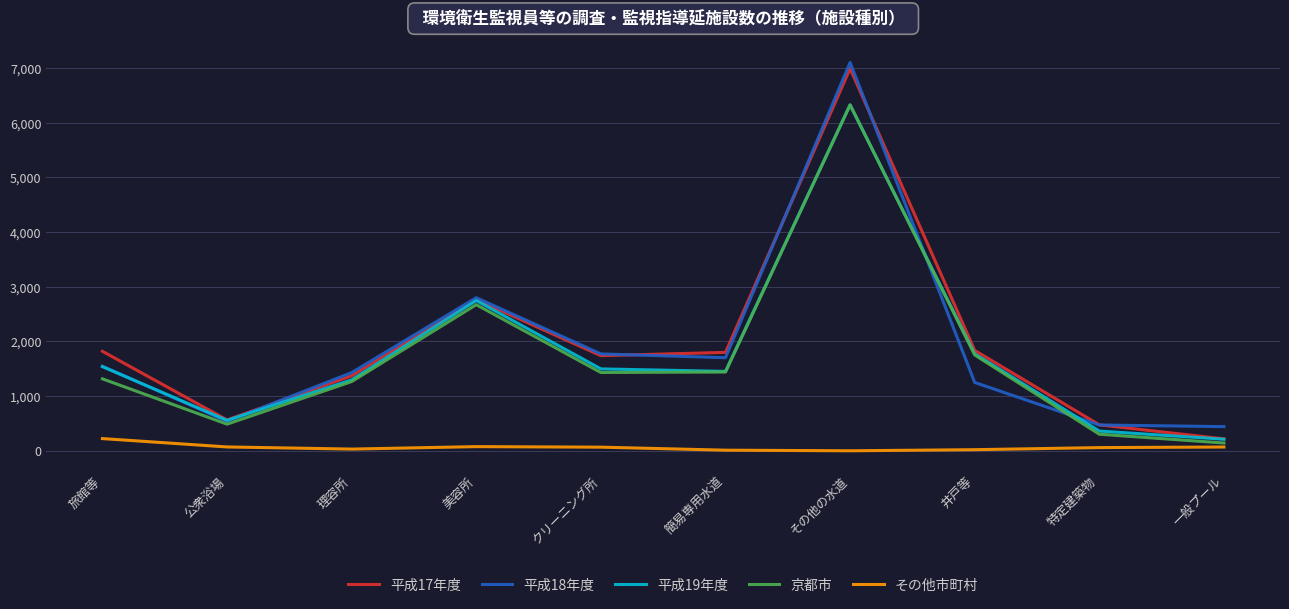

Count the number of data series in this chart.

5